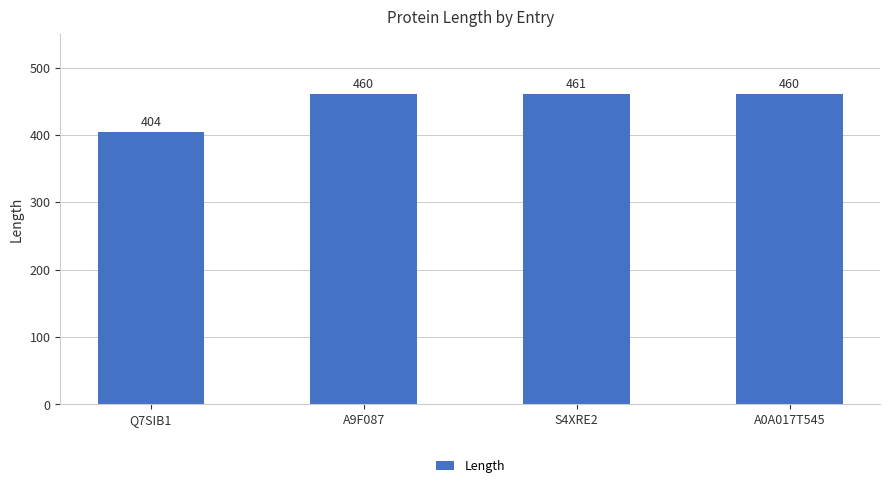

Reading left to right, transcribe all the data shown in this chart.

Q7SIB1=404	A9F087=460	S4XRE2=461	A0A017T545=460